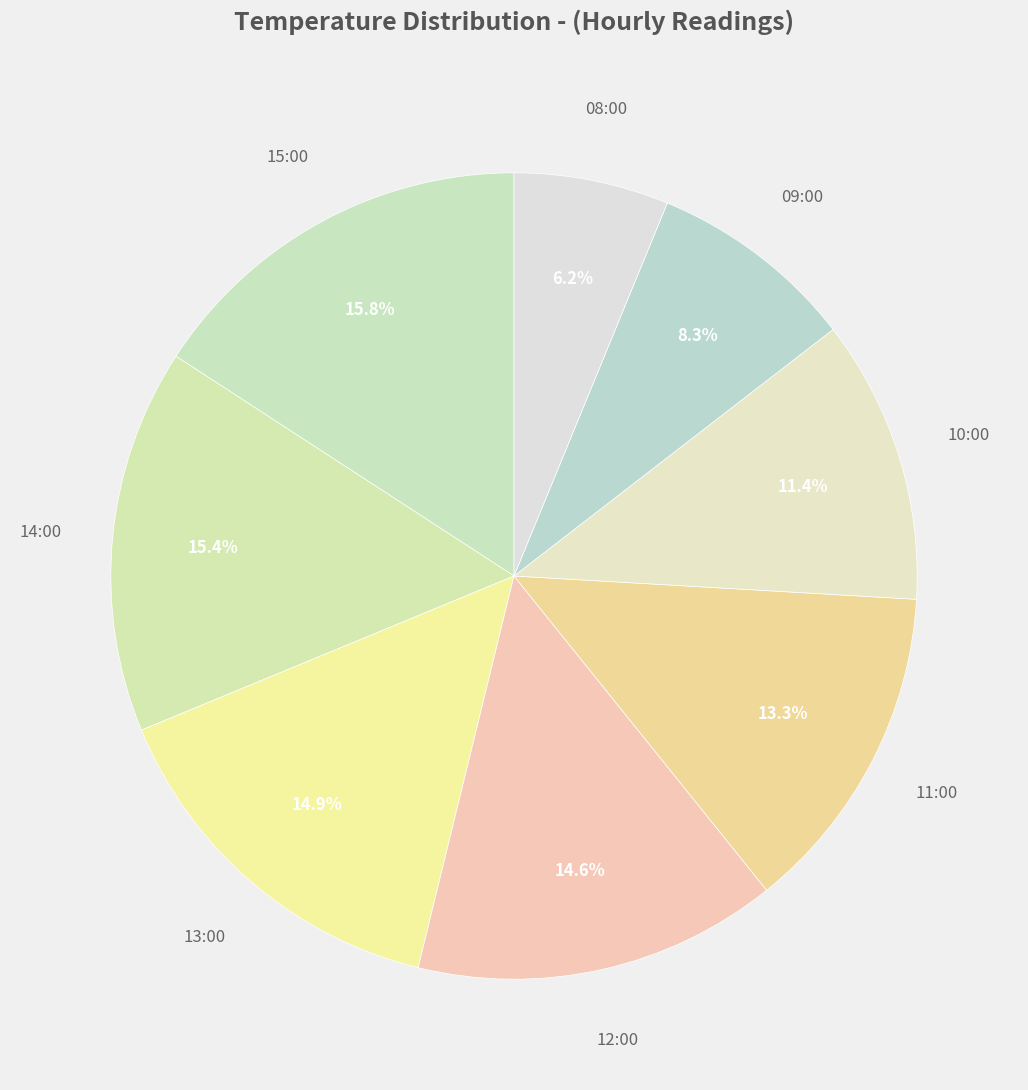

What percentage is the 13:00 slice, to the nearest percent?

15%